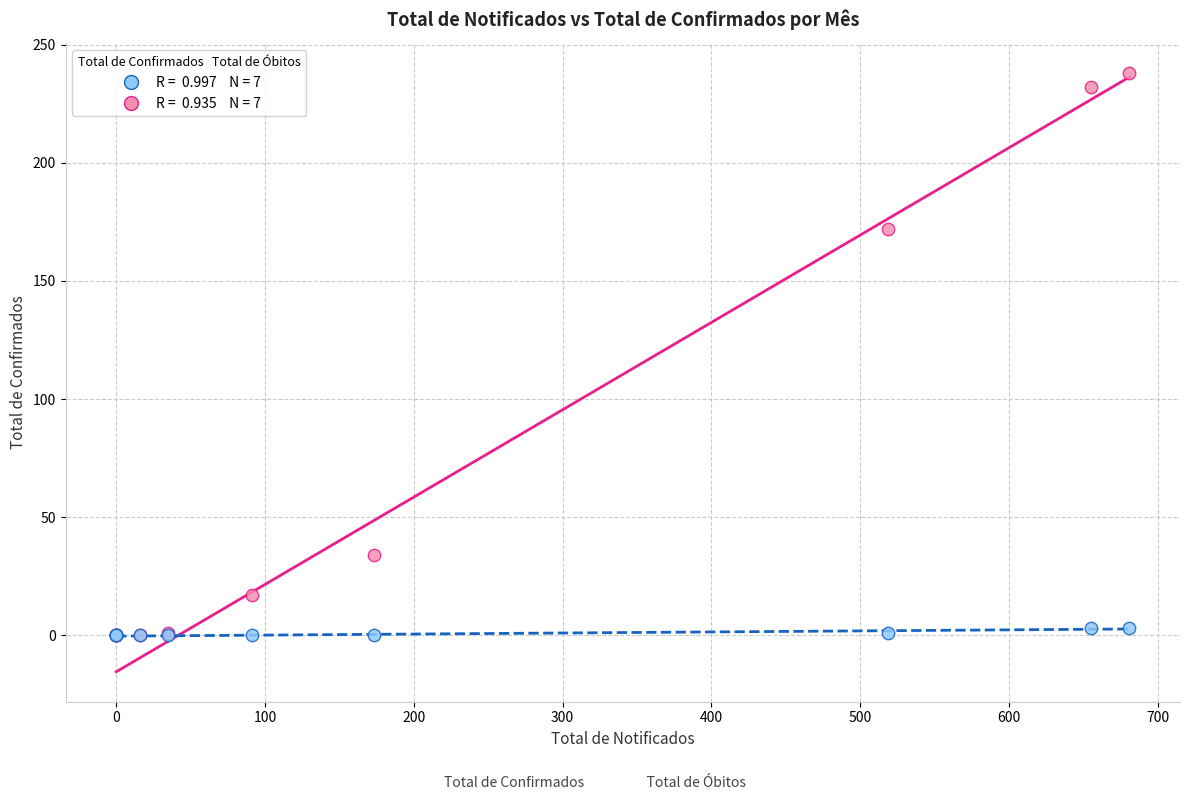

Across all series, what Y value is closest to 119?

172